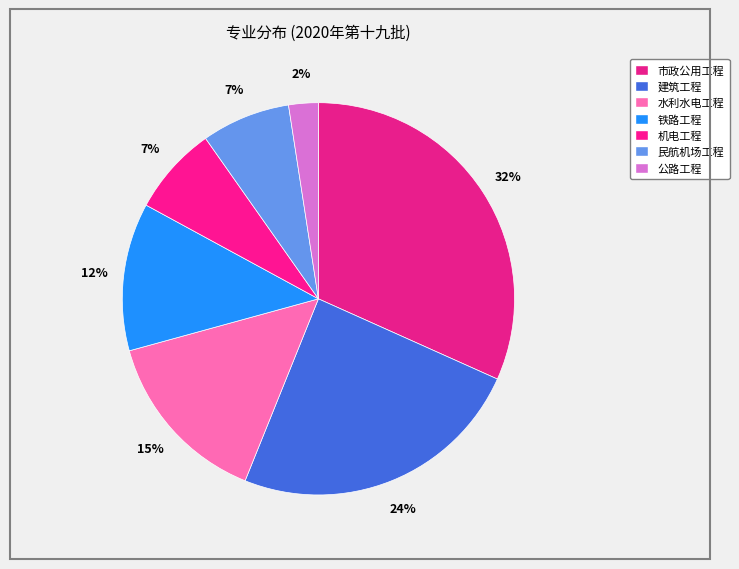

Count the number of slices in the pie.

7